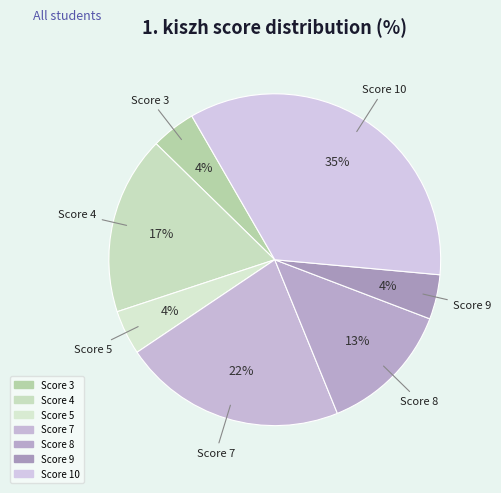

How many segments does this pie chart have?

7